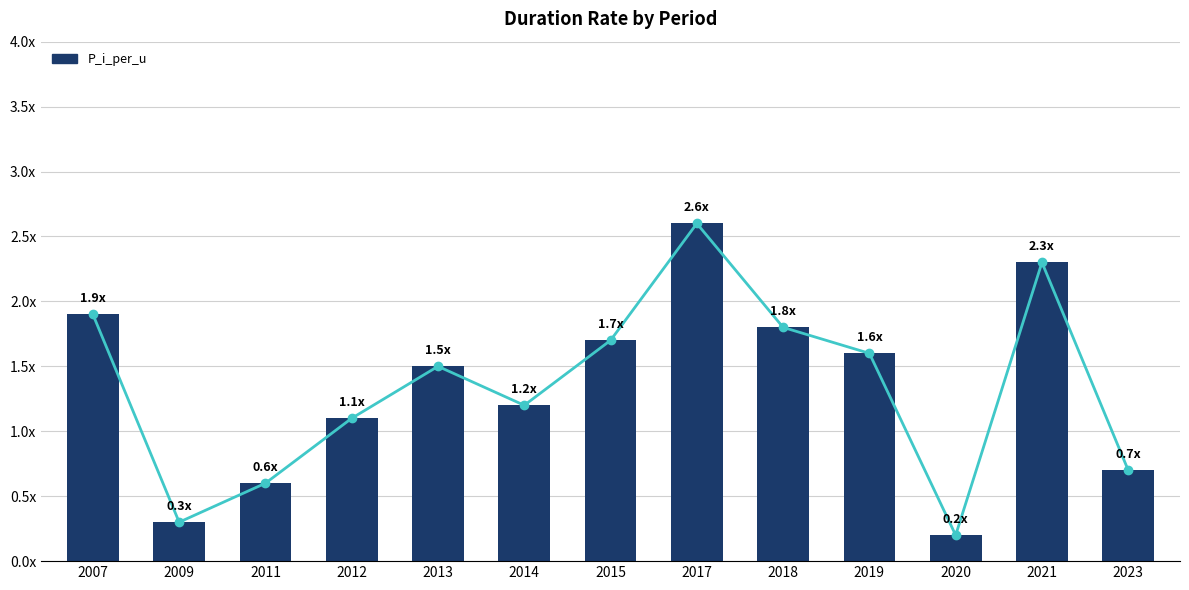

What is the change in value from 2012 to 2019?

+0.5